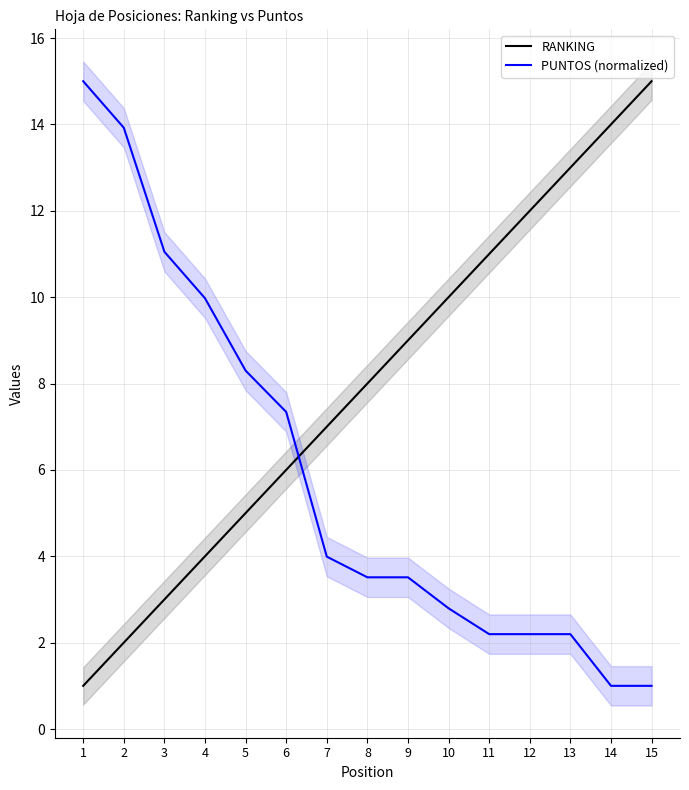

What is the sum of the PUNTOS (normalized) values at 2 and 12?

16.1